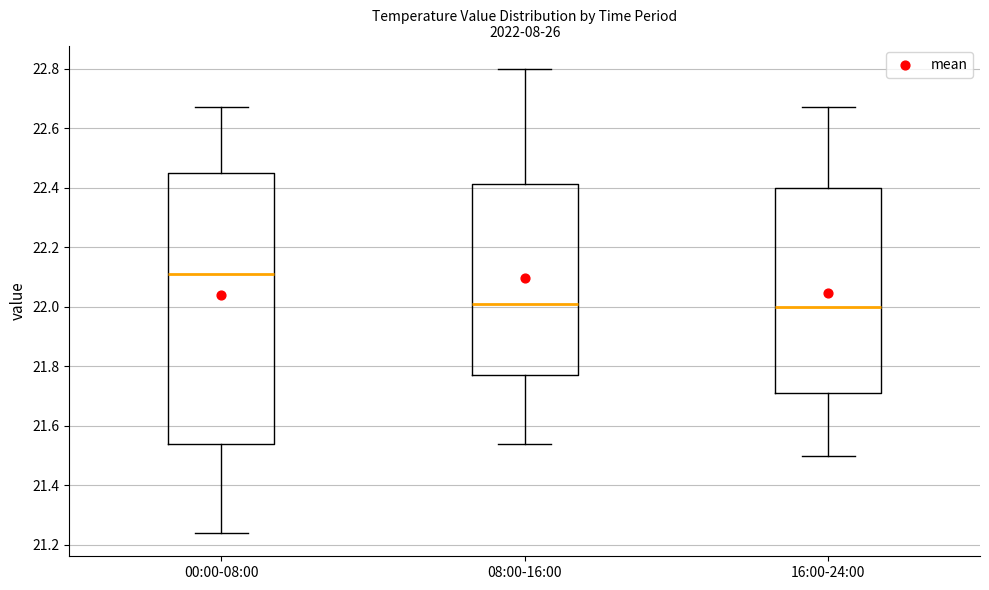

Reading left to right, transcribe this box plot: for each box, give where its median line is, the range the box spans, and where its two whiskers end, as read against the y-axis. The values are not printed on the chart, so give them approximately, as read against the axis.

00:00-08:00: median 22.12, box 21.54 to 22.46, whiskers 21.24 to 22.68
08:00-16:00: median 22.02, box 21.78 to 22.42, whiskers 21.54 to 22.80
16:00-24:00: median 22.00, box 21.72 to 22.40, whiskers 21.50 to 22.68